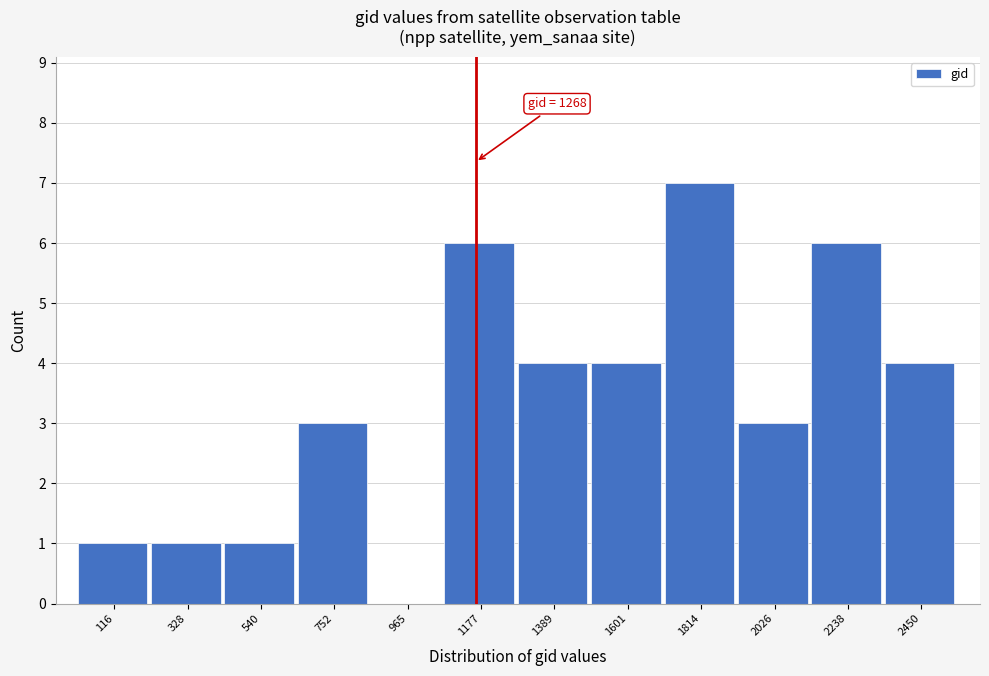

Reading left to right, list all the values displayed in this chart.

116=1	328=1	540=1	752=3	965=0	1177=6	1389=4	1601=4	1814=7	2026=3	2238=6	2450=4